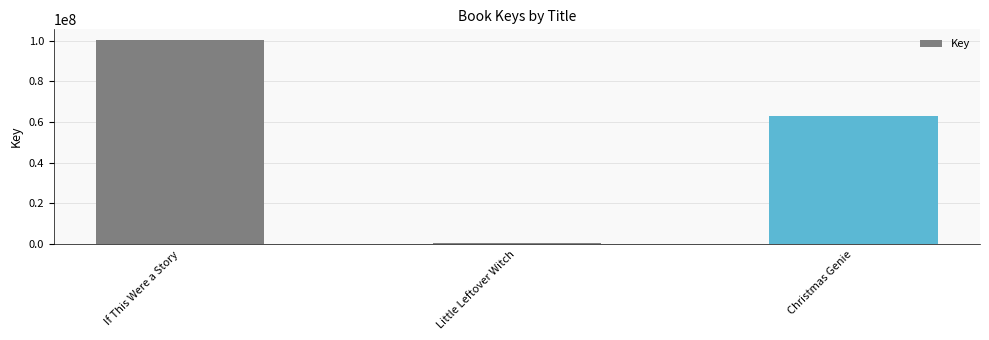

Between Little Leftover Witch and Christmas Genie, which is larger?

Christmas Genie